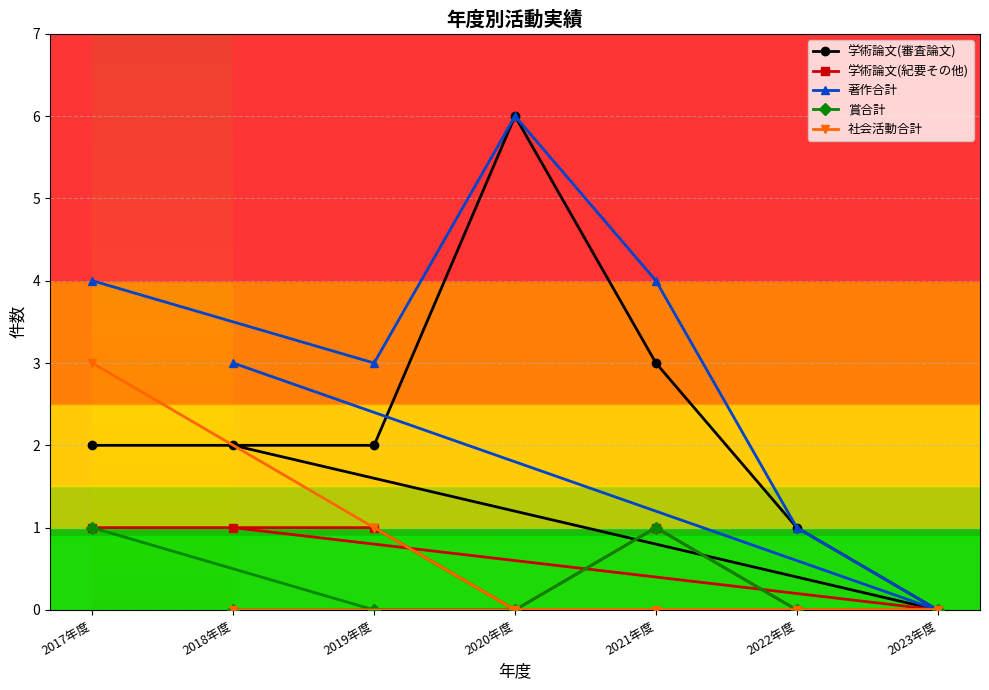

What is the label of the 4th point from the left?

2020年度